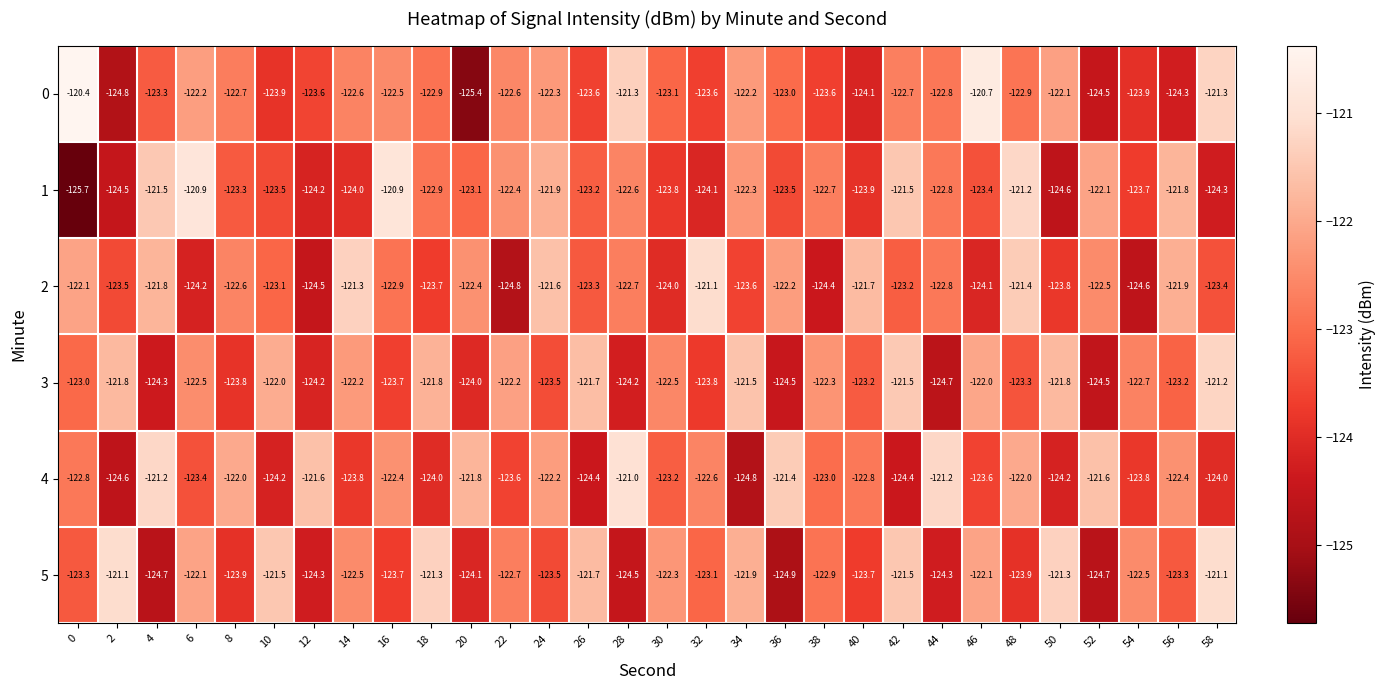

The 4 series shows -177.9 at 12. True or false?

False